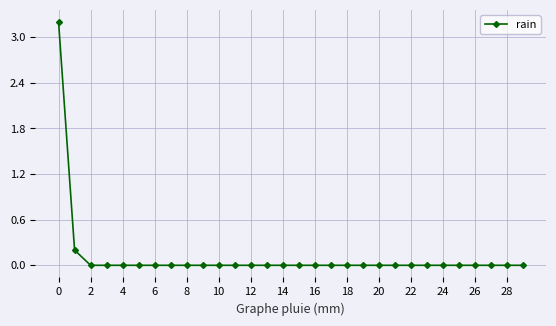

Does the chart display data point markers on the line(s)?

Yes